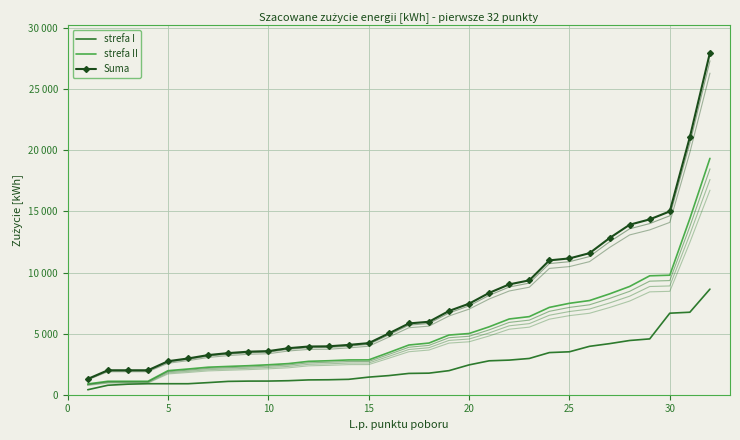

What is the minimum value for Suma?

1290